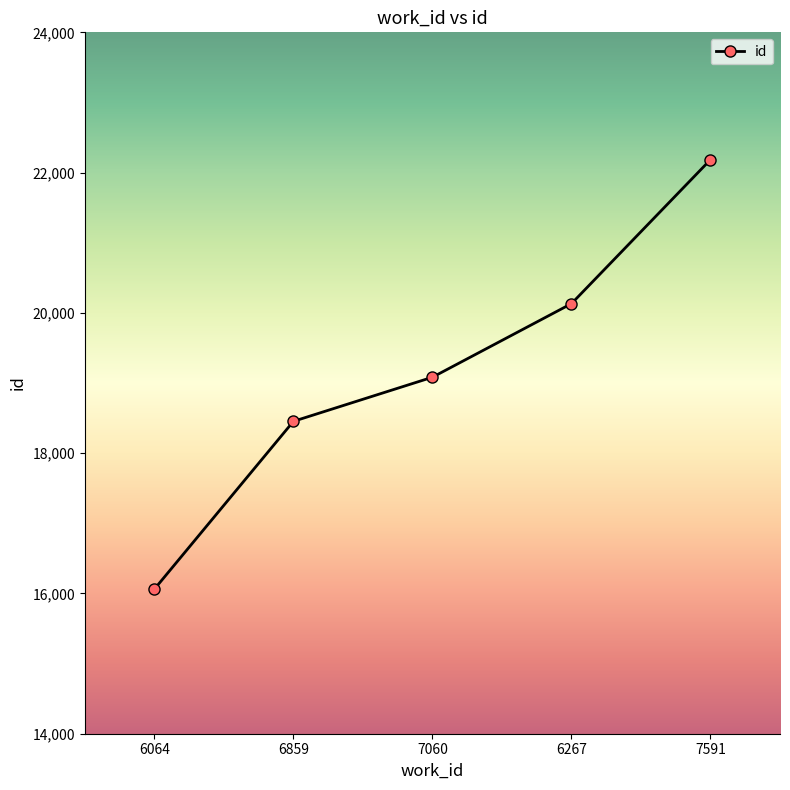

Reading left to right, list all the values displayed in this chart.

6064=16062	6859=18454	7060=19083	6267=20132	7591=22185